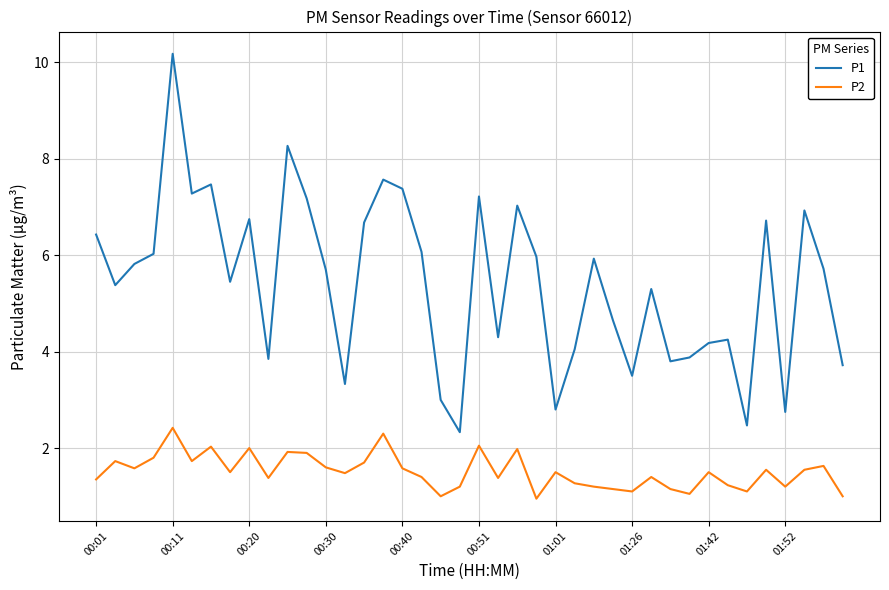

What is the lowest value of the P1 series?

2.3